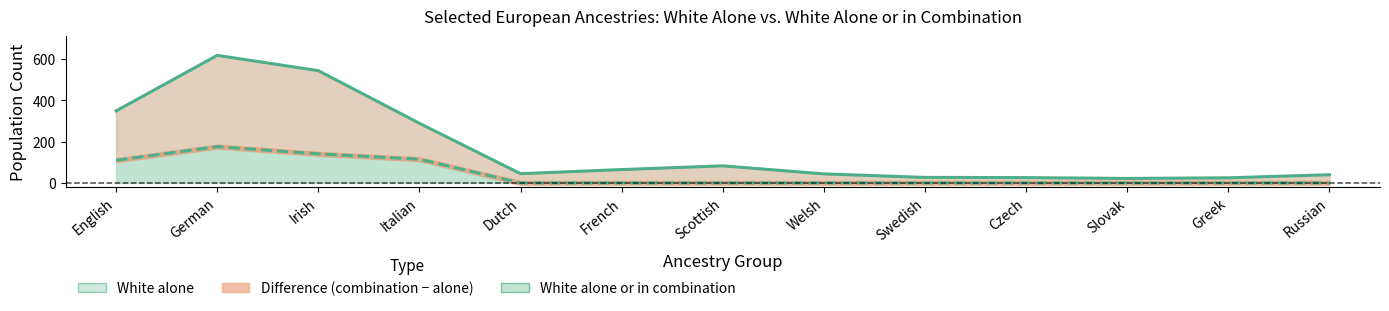

Which series has the widest spread of values?

White alone or in combination